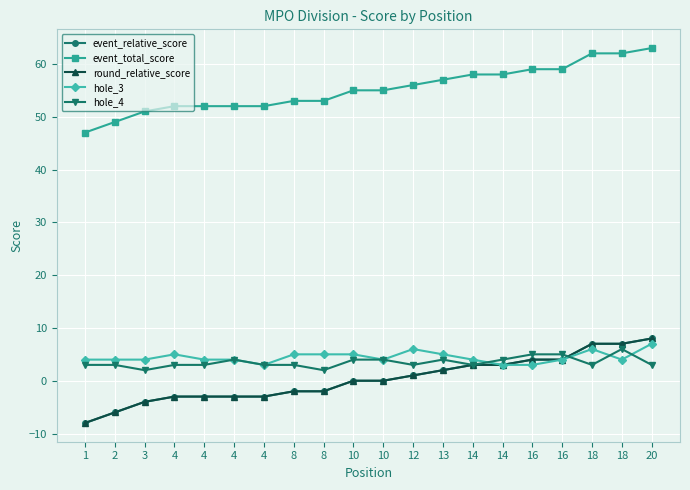

What is the value of the event_total_score point at the 11th from the left?

55